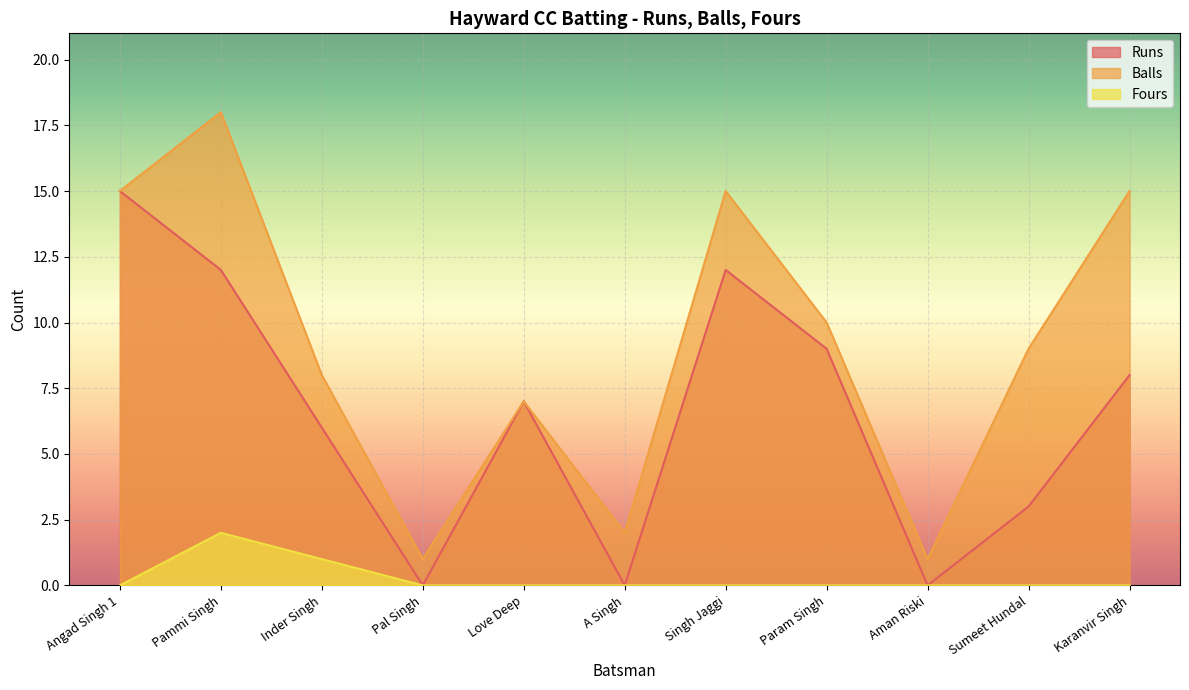

Rank the series at Inder Singh from highest to lowest value.

Balls, Runs, Fours